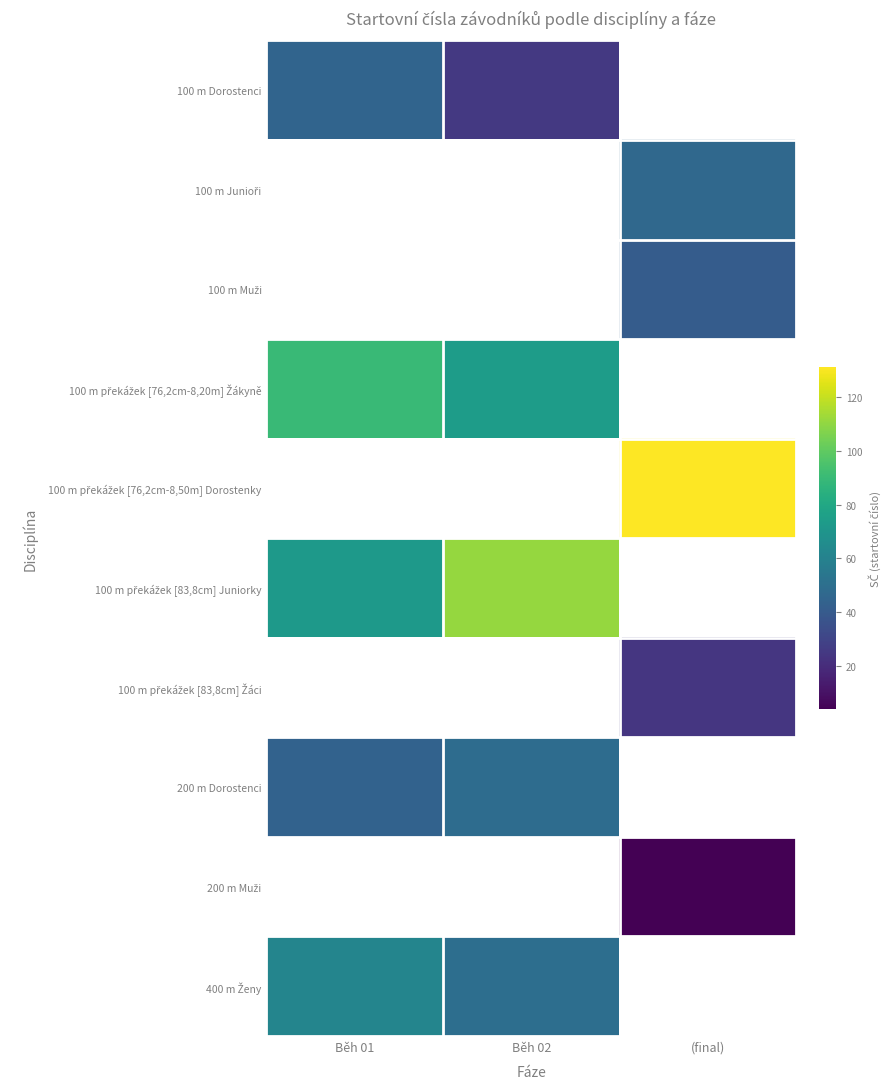

Which series has the largest range (max minus min)?

100 m překážek [83,8cm] Juniorky